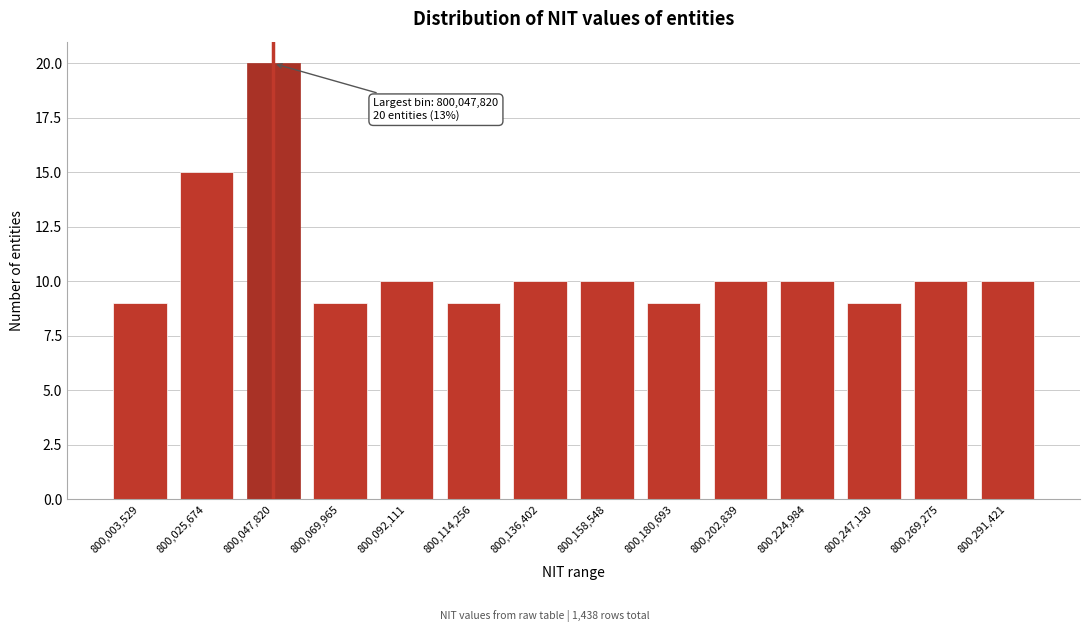

Reading left to right, extract all data points from this chart.

800,003,529=9	800,025,674=15	800,047,820=20	800,069,965=9	800,092,111=10	800,114,256=9	800,136,402=10	800,158,548=10	800,180,693=9	800,202,839=10	800,224,984=10	800,247,130=9	800,269,275=10	800,291,421=10